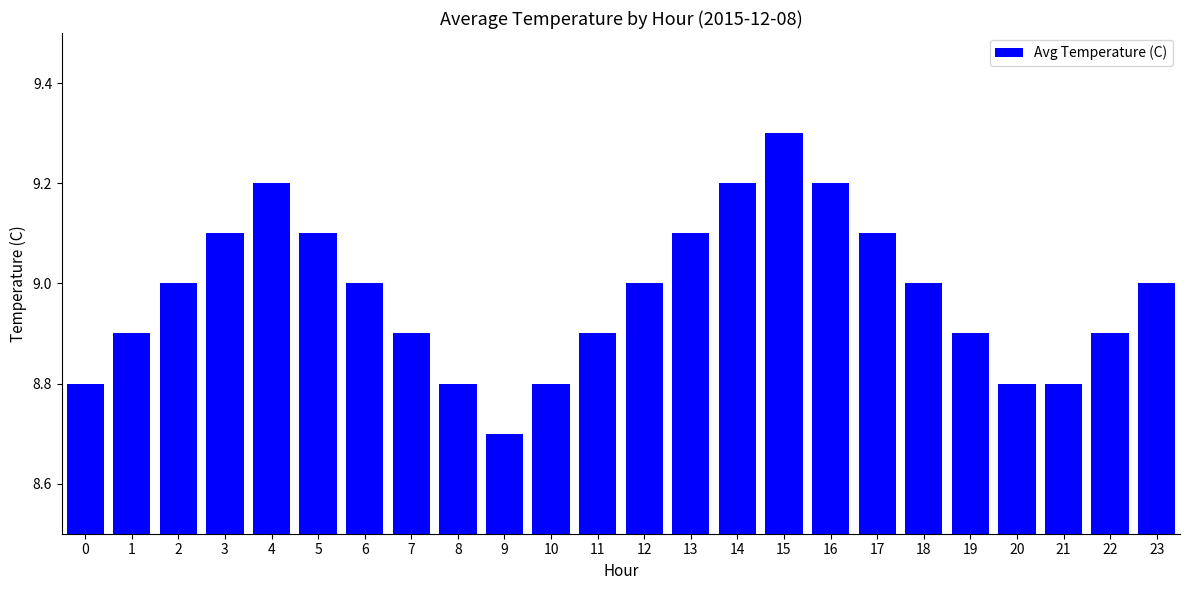

What is the sum of the values at 8 and 19?

17.7